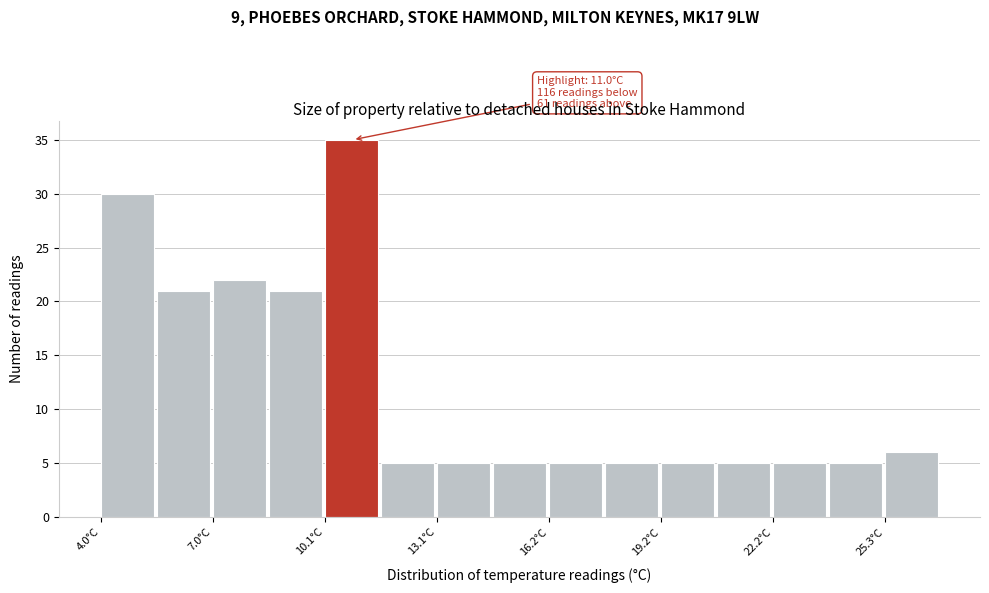

Around what value on the x-axis is the tallest bar? Give the approximate position of its centre, as read against the axis.

11.0